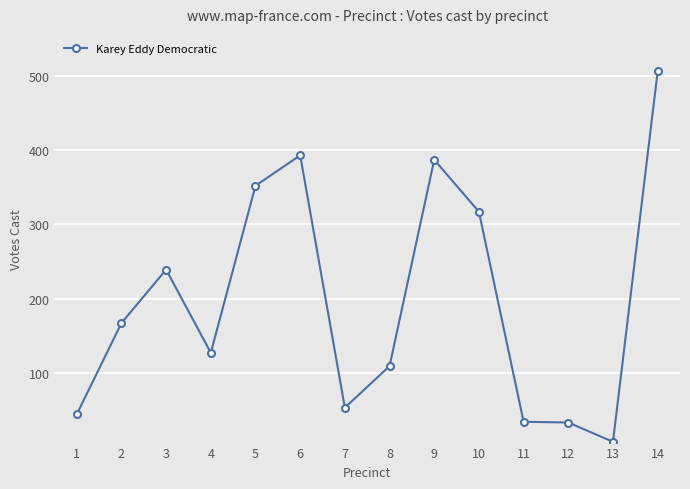

At which category does the data reach its first local valley?

4